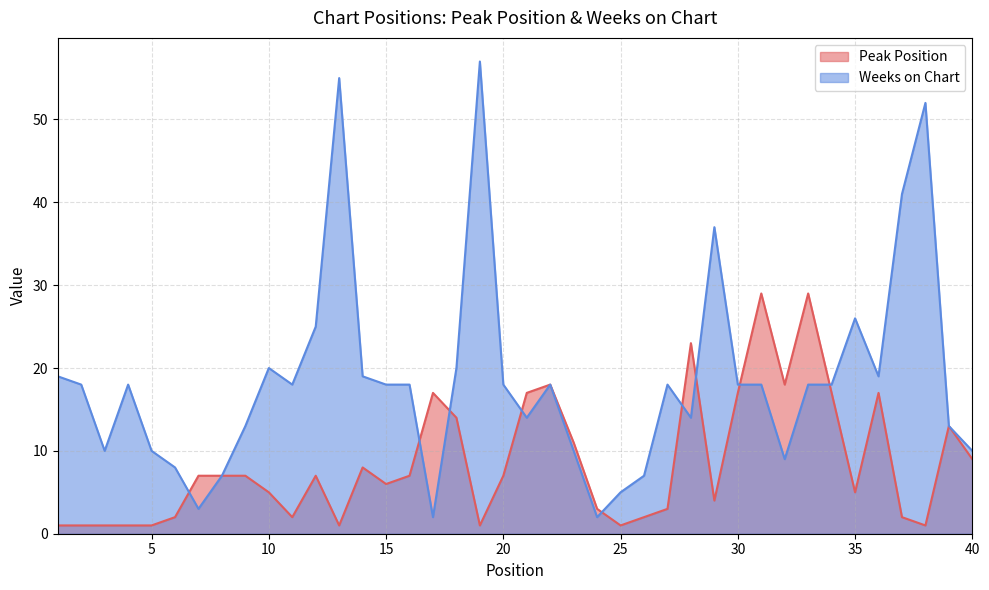

Rank the categories by Peak Position value from highest to lowest.

31, 33, 28, 22, 32, 17, 21, 30, 34, 36, 18, 39, 23, 40, 14, 7, 8, 9, 12, 16, 20, 15, 10, 35, 29, 24, 27, 6, 11, 26, 37, 1, 2, 3, 4, 5, 13, 19, 25, 38